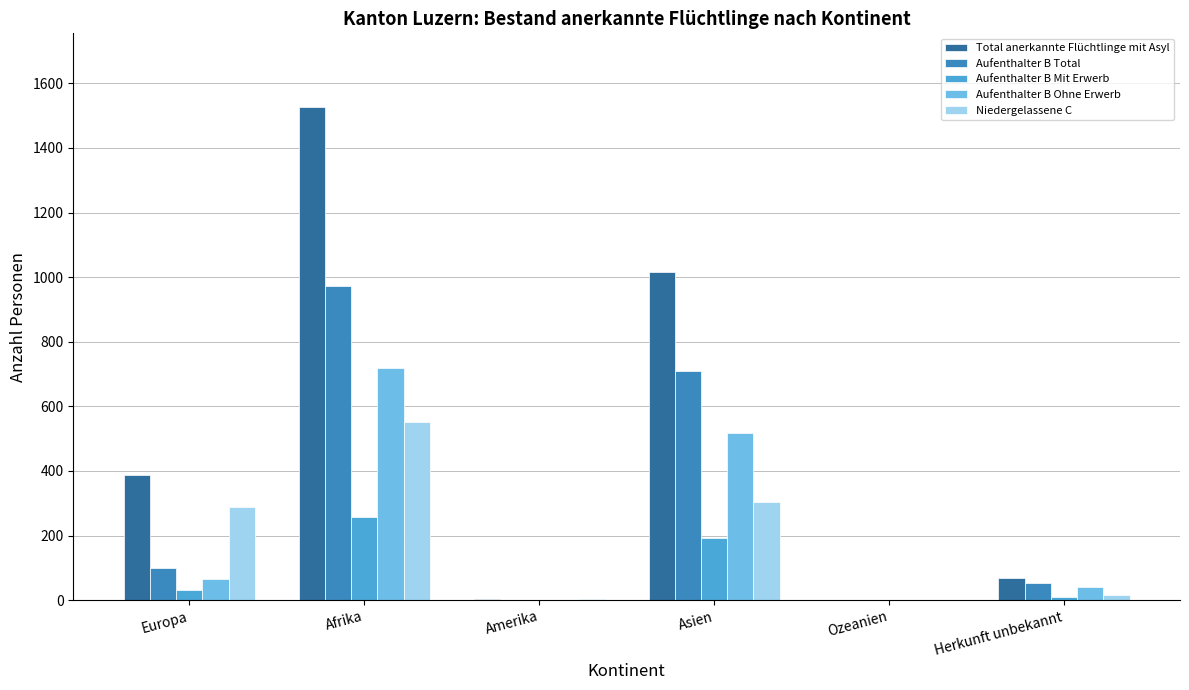

What is the sum of the Aufenthalter B Ohne Erwerb values at Asien and Ozeanien?

518